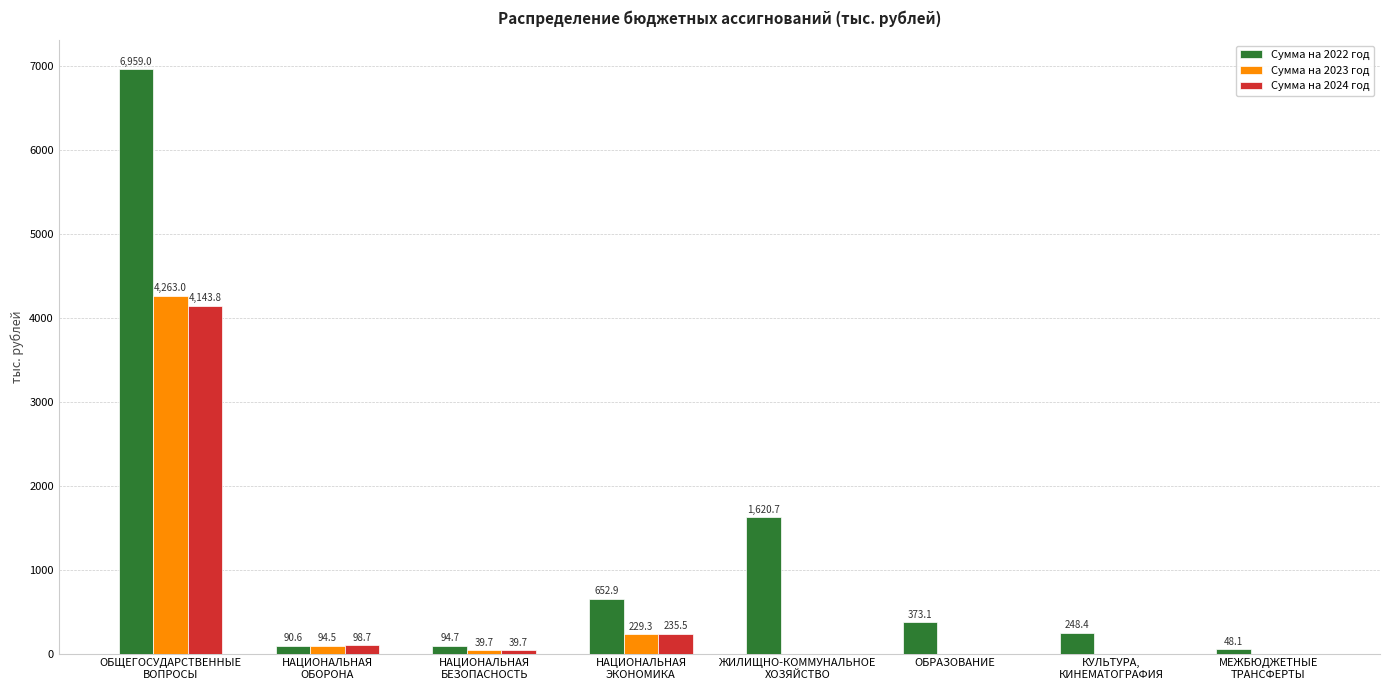

Between ЖИЛИЩНО-КОММУНАЛЬНОЕ
ХОЗЯЙСТВО and МЕЖБЮДЖЕТНЫЕ
ТРАНСФЕРТЫ, which series saw the biggest shift?

Сумма на 2022 год